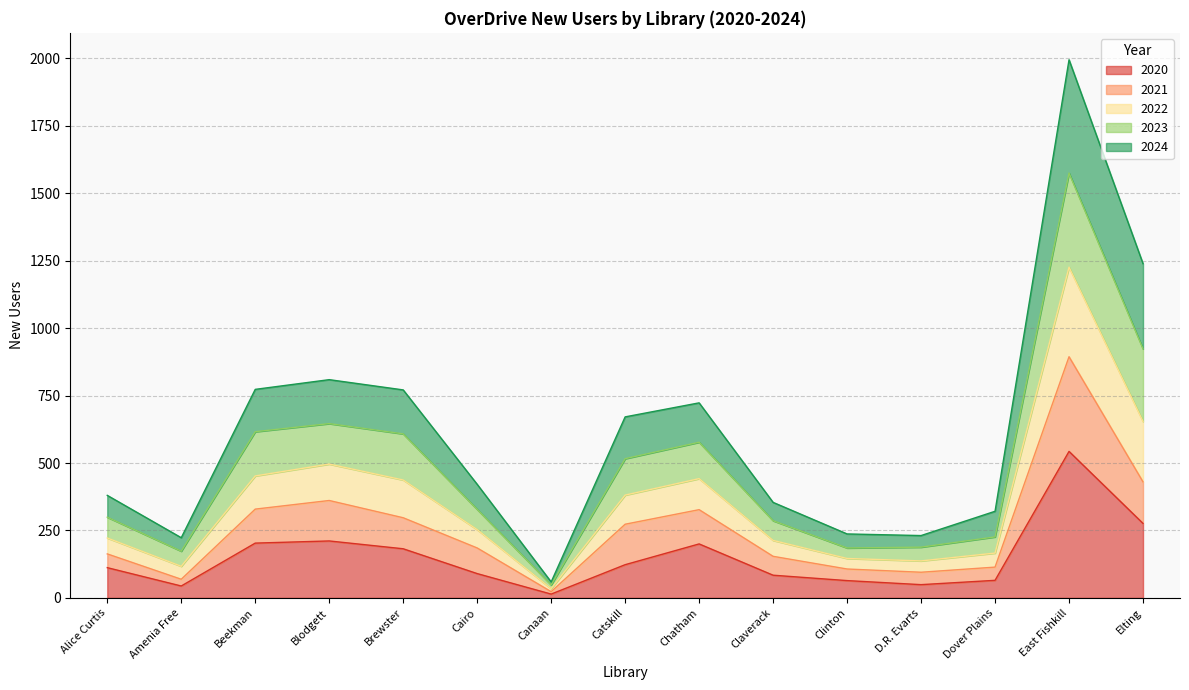

At which category is the sum across all series the highest?

East Fishkill